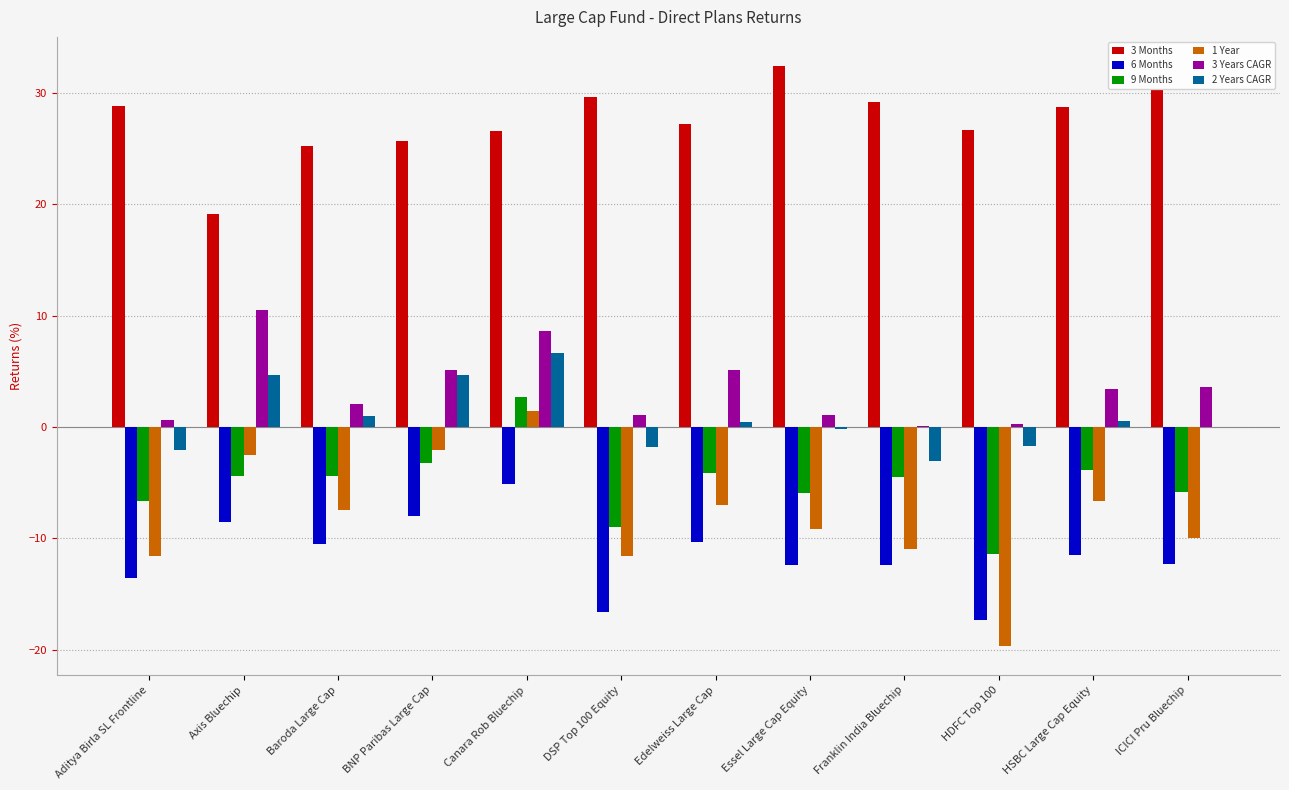

What are all the series names shown in the legend?

3 Months, 6 Months, 9 Months, 1 Year, 3 Years CAGR, 2 Years CAGR